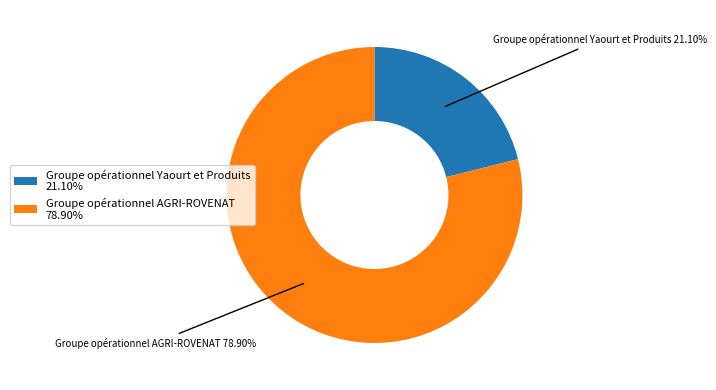

Which slice is the largest?

Groupe opérationnel AGRI-ROVENAT